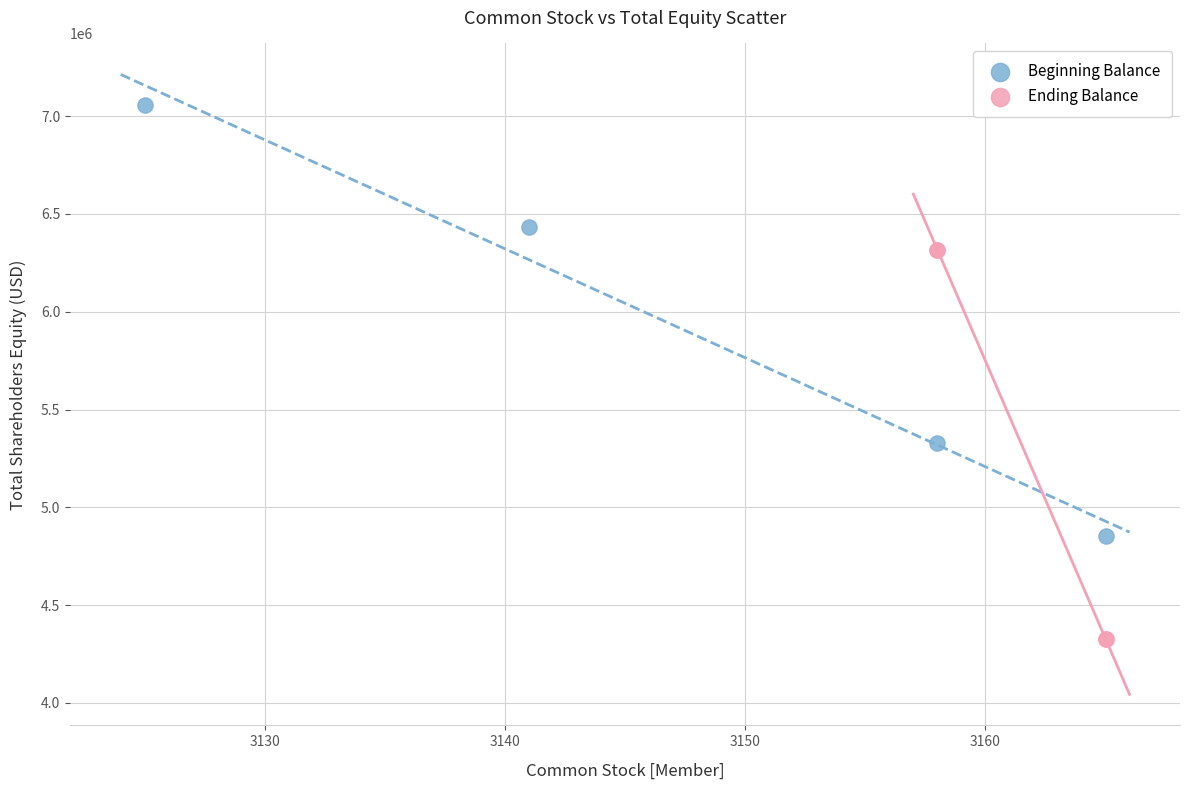

Which series has the largest Y range (max minus min)?

Beginning Balance